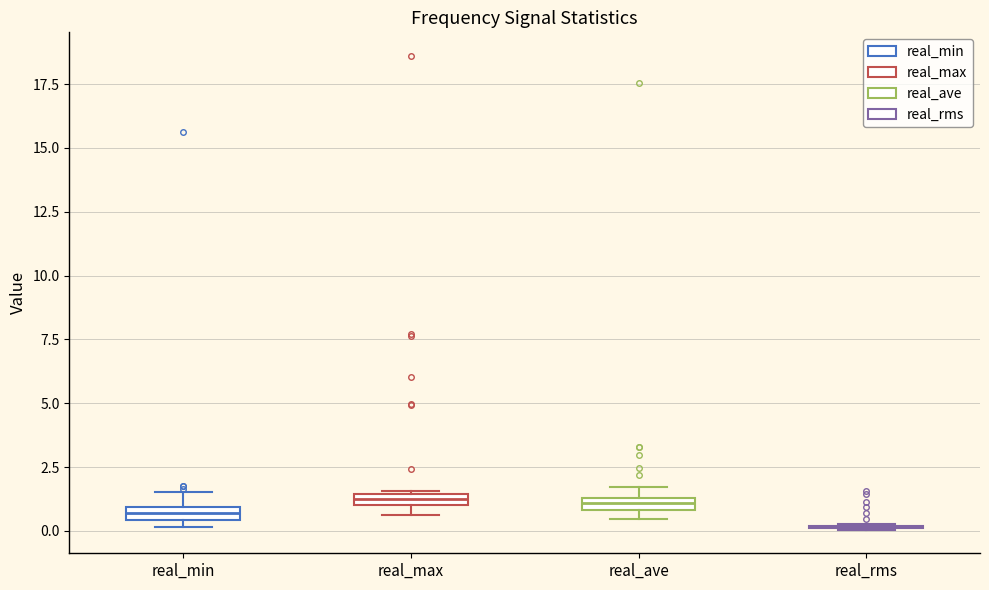

Where is the lower edge of the box for real_min on the y-axis? The values are not printed on the chart, so give them approximately, as read against the axis.

0.5